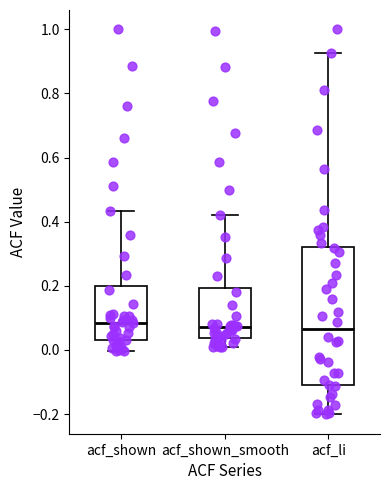

Reading left to right, transcribe this box plot: for each box, give where its median line is, the range the box spans, and where its two whiskers end, as read against the y-axis. The values are not printed on the chart, so give them approximately, as read against the axis.

acf_shown: median 0.08, box 0.04 to 0.20, whiskers 0.00 to 0.44
acf_shown_smooth: median 0.08, box 0.04 to 0.20, whiskers 0.00 to 0.42
acf_li: median 0.06, box -0.10 to 0.32, whiskers -0.20 to 0.92